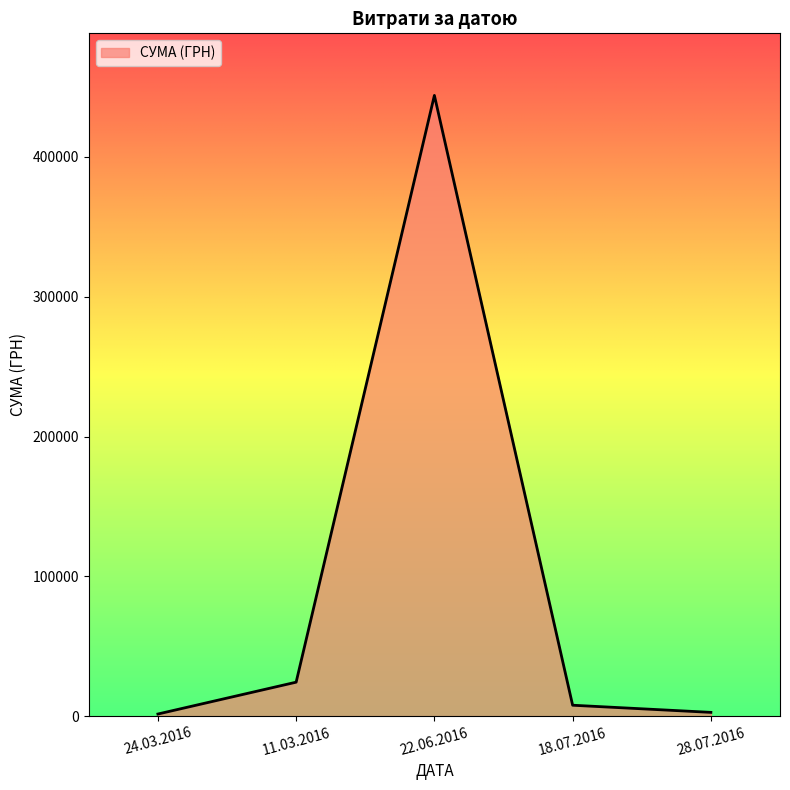

What is the difference between the maximum and minimum values?

442478.6